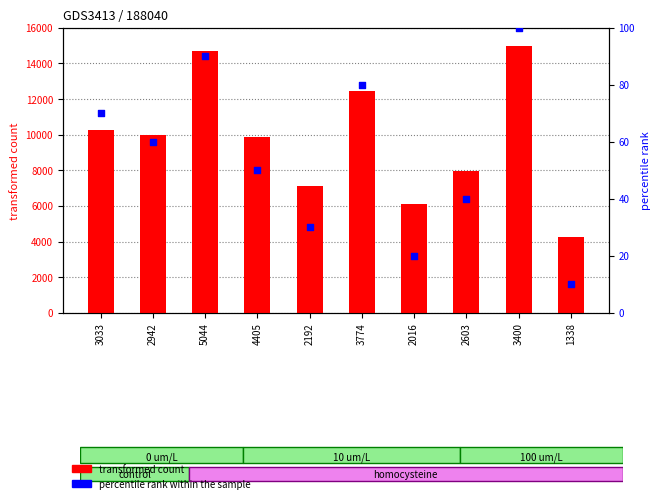

Which series contains the lowest Y value?

percentile rank within the sample